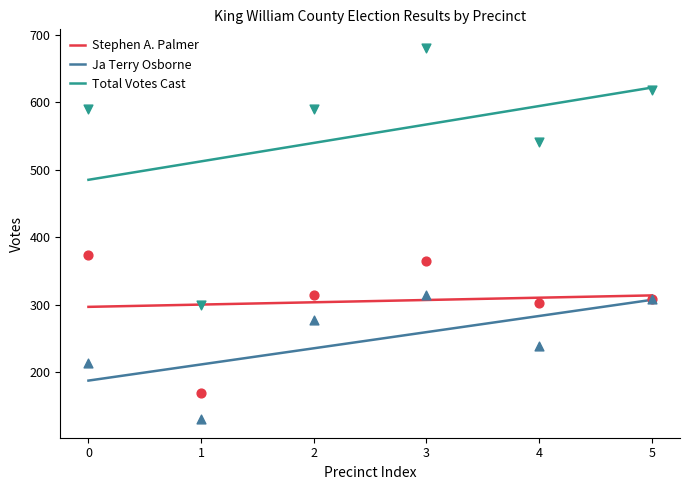

Which series reaches the minimum Y coordinate?

Ja Terry Osborne